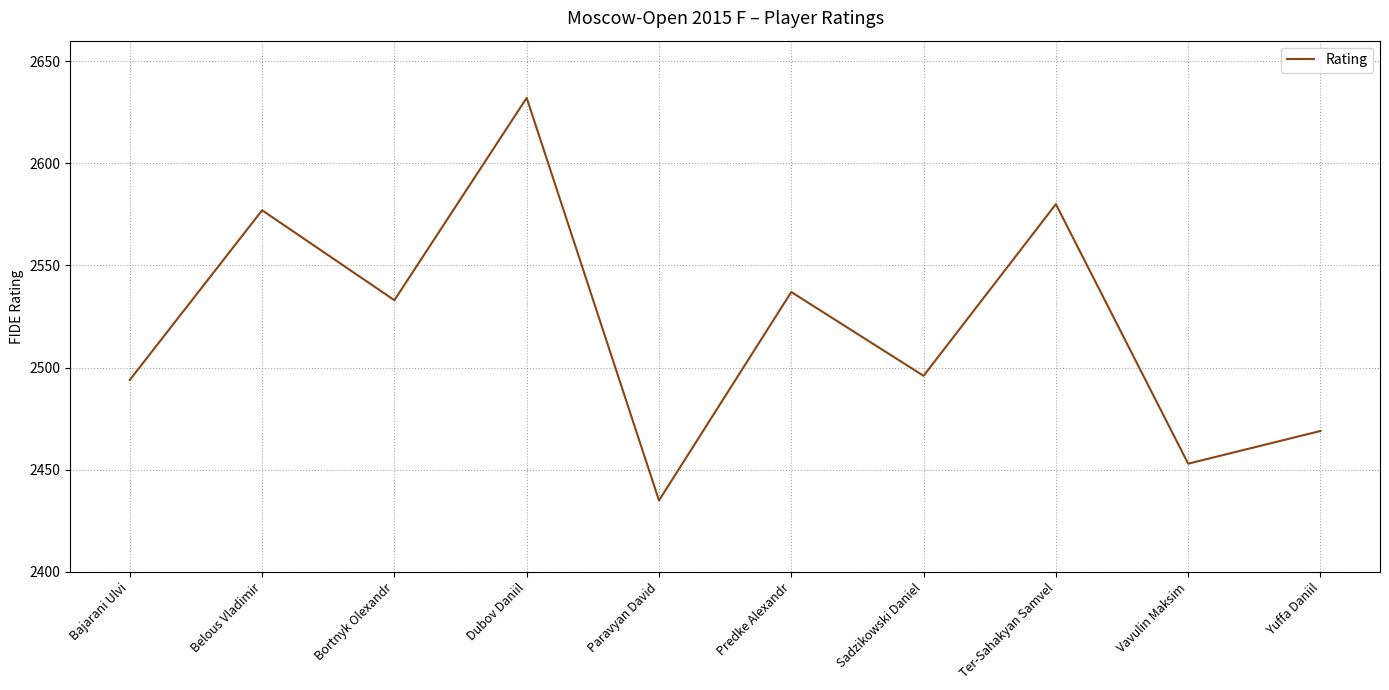

Which category has the highest value across all series?

Dubov Daniil